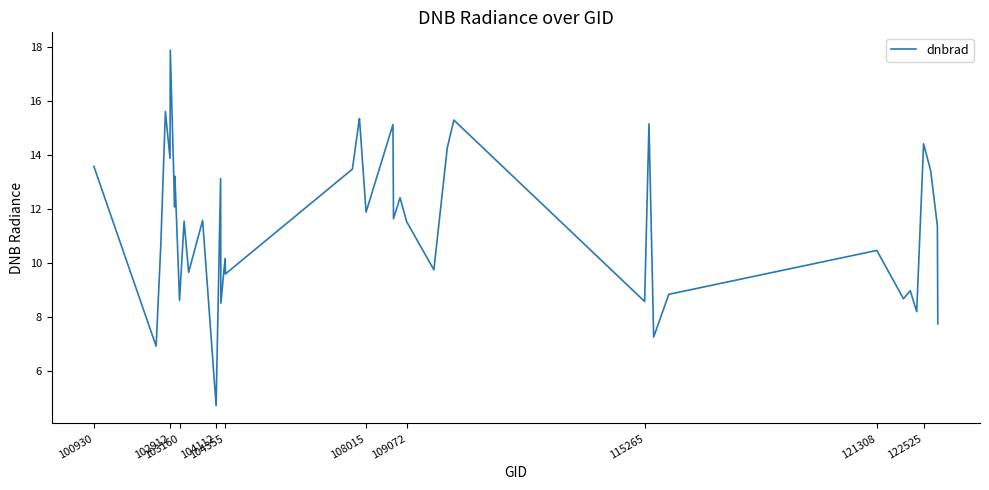

What is the greatest value displayed?

17.9